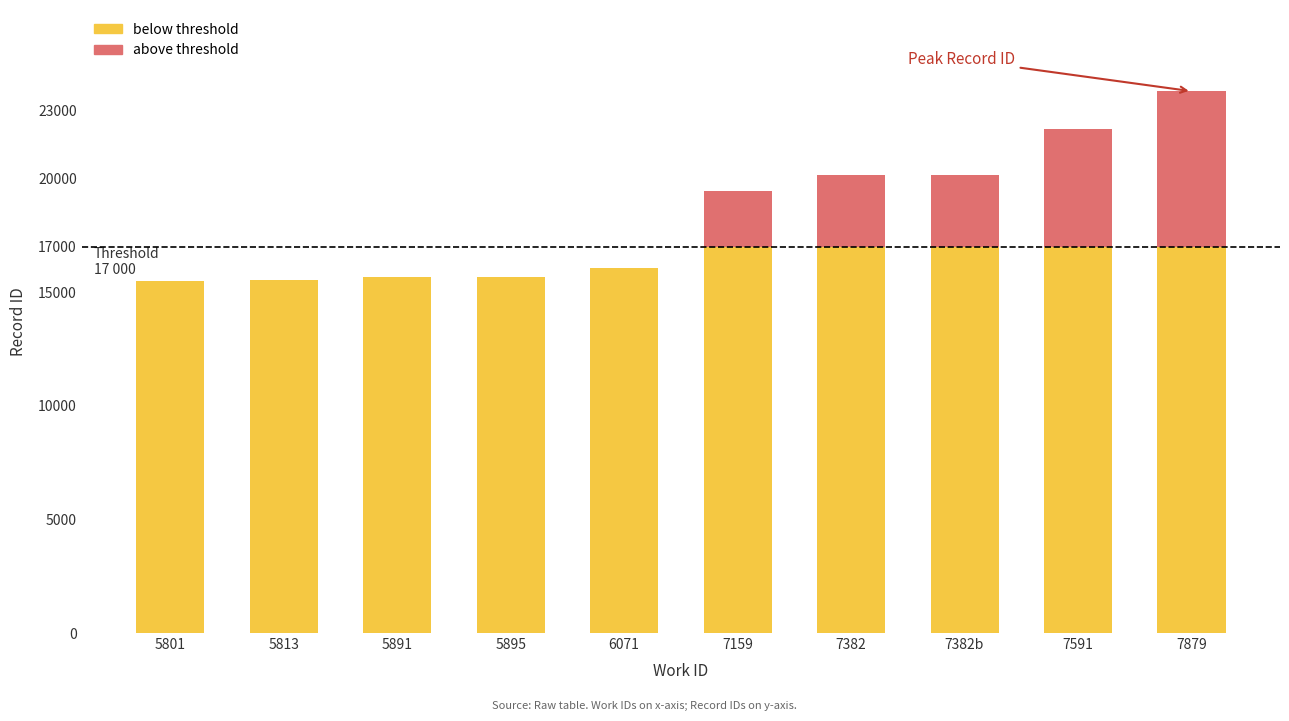

At which category is the sum across all series the highest?

7879